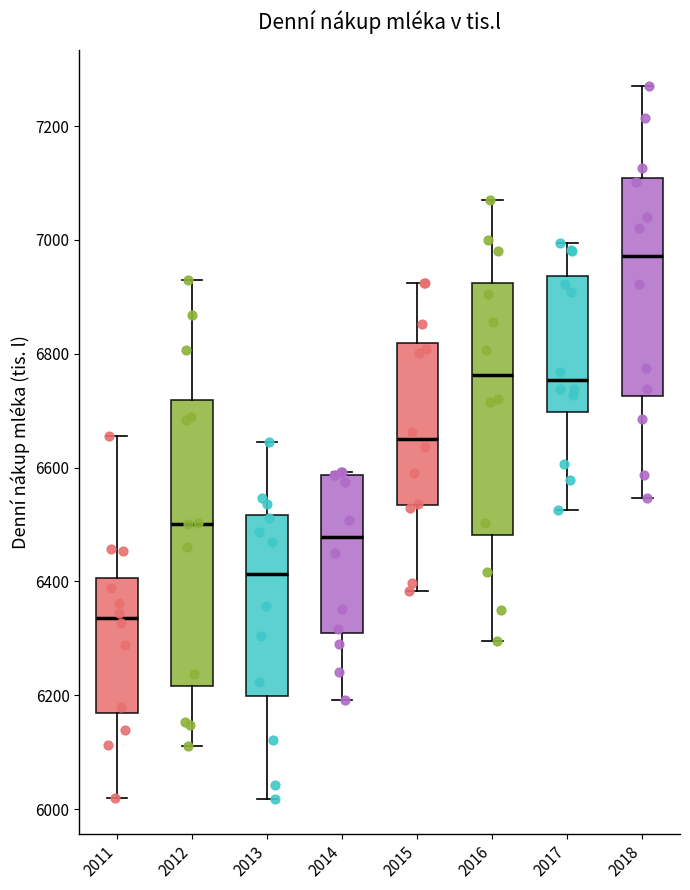

Comparing the boxes themselves (not the whiskers), which one is the tallest?

2012